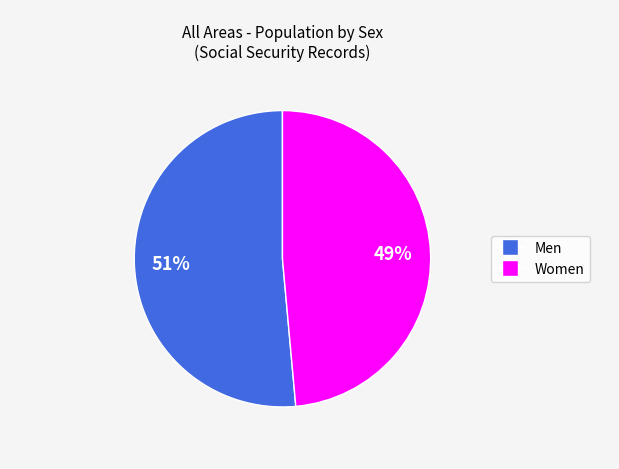

To the nearest percent, what is the average slice percentage?

50%